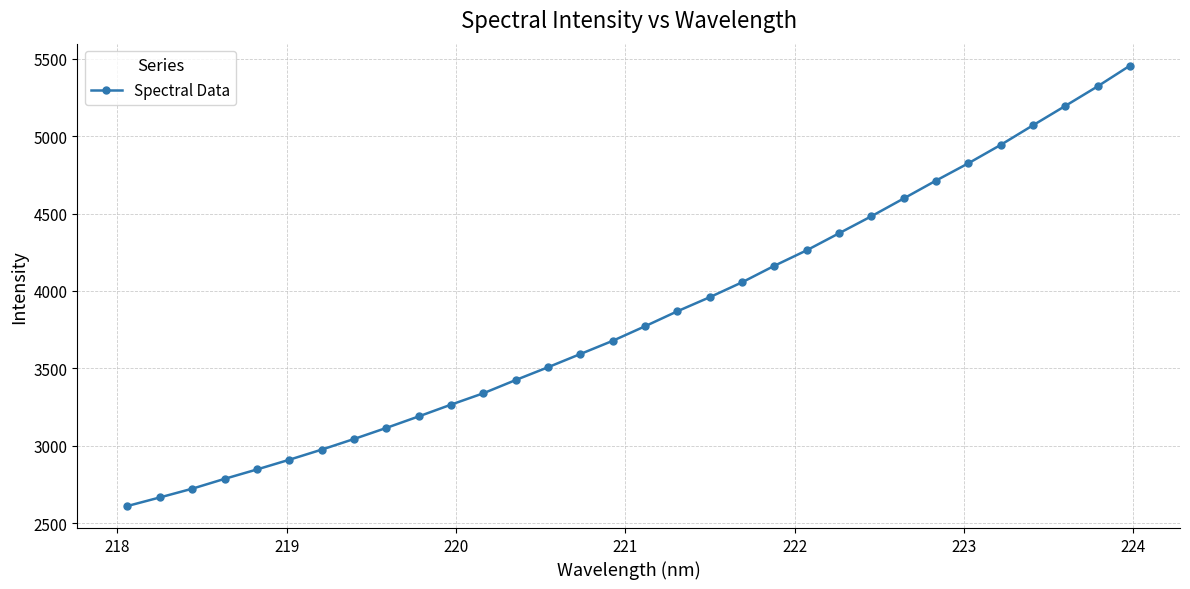

What is the value of the 19th point from the left?

3960.0